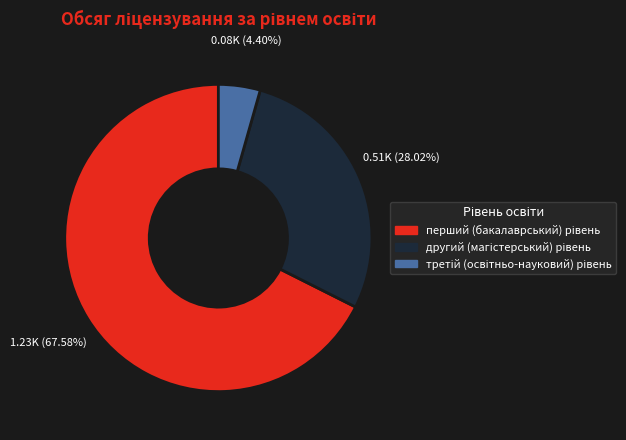

Is there any slice that represents more than half of the pie?

Yes